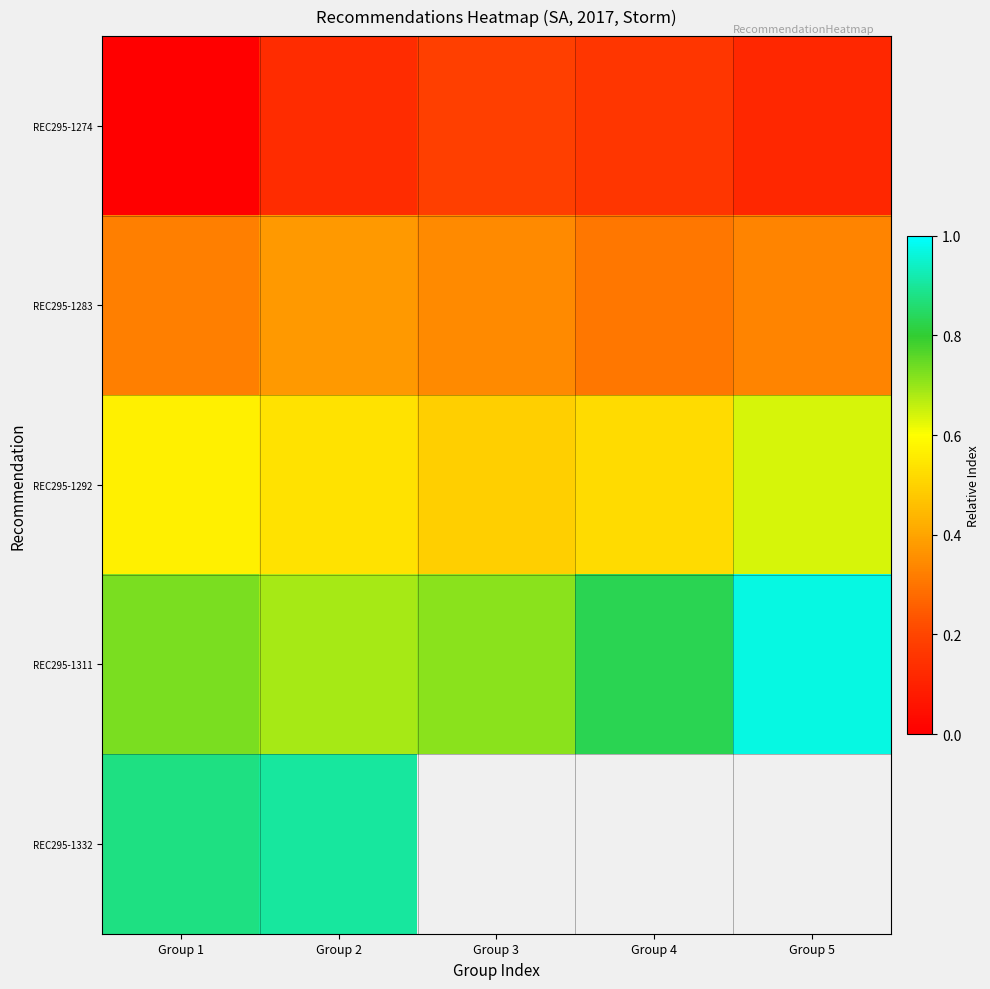

List the labels in order of REC295-1292 value, largest first.

Group 5, Group 1, Group 2, Group 4, Group 3